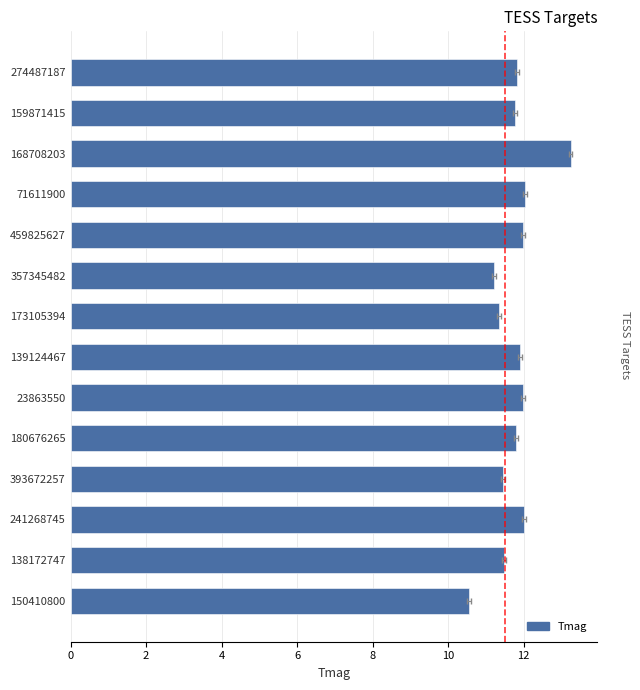

How many bars are there in total?

14